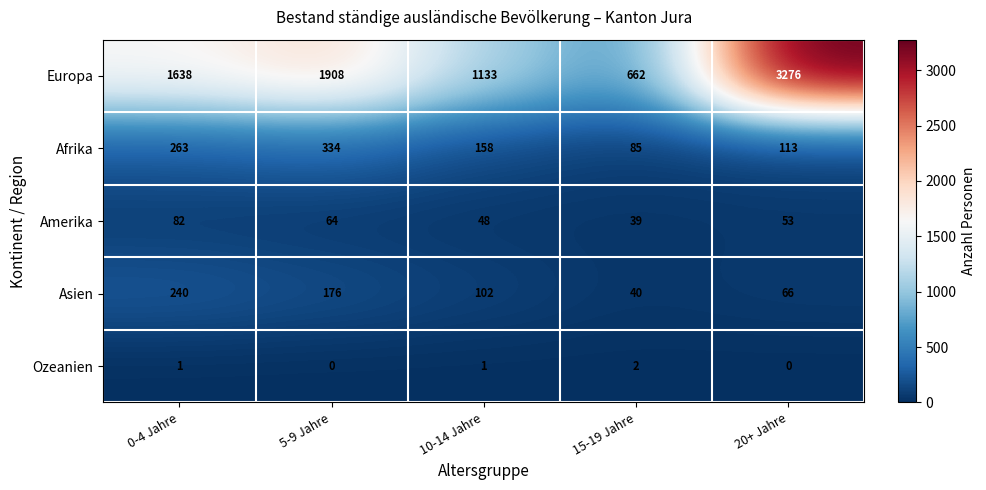

List the series in order of their peak value, highest first.

Europa, Afrika, Asien, Amerika, Ozeanien